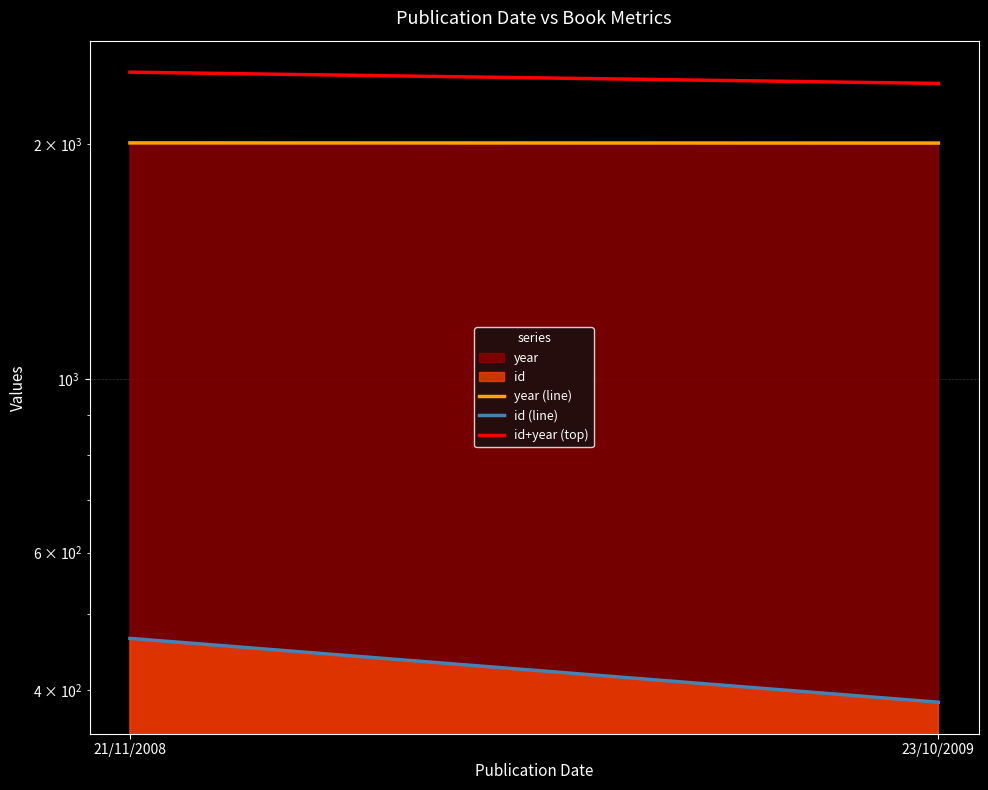

What is the difference between the highest and lowest values at 21/11/2008?

2009